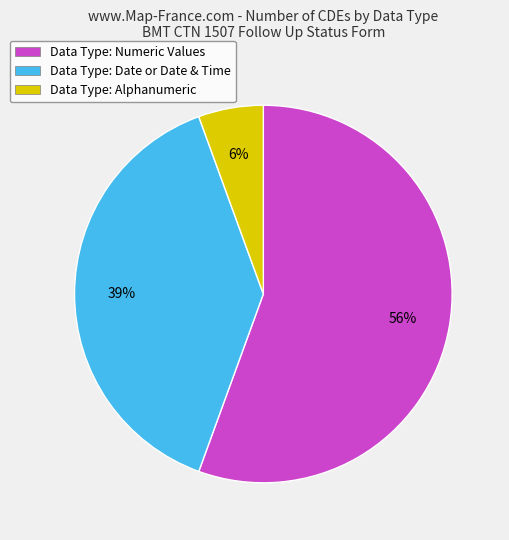

The Data Type: Alphanumeric slice represents 6% of the pie. True or false?

True